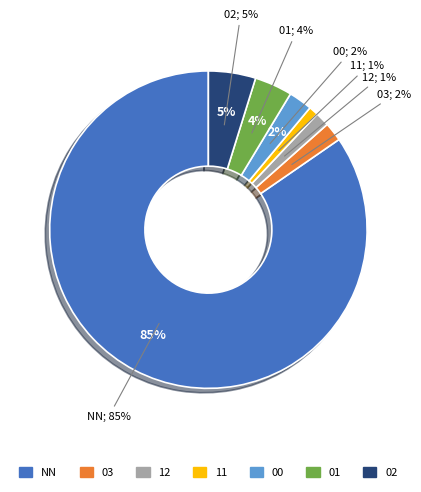

Between 03 and 01, which is larger?

01